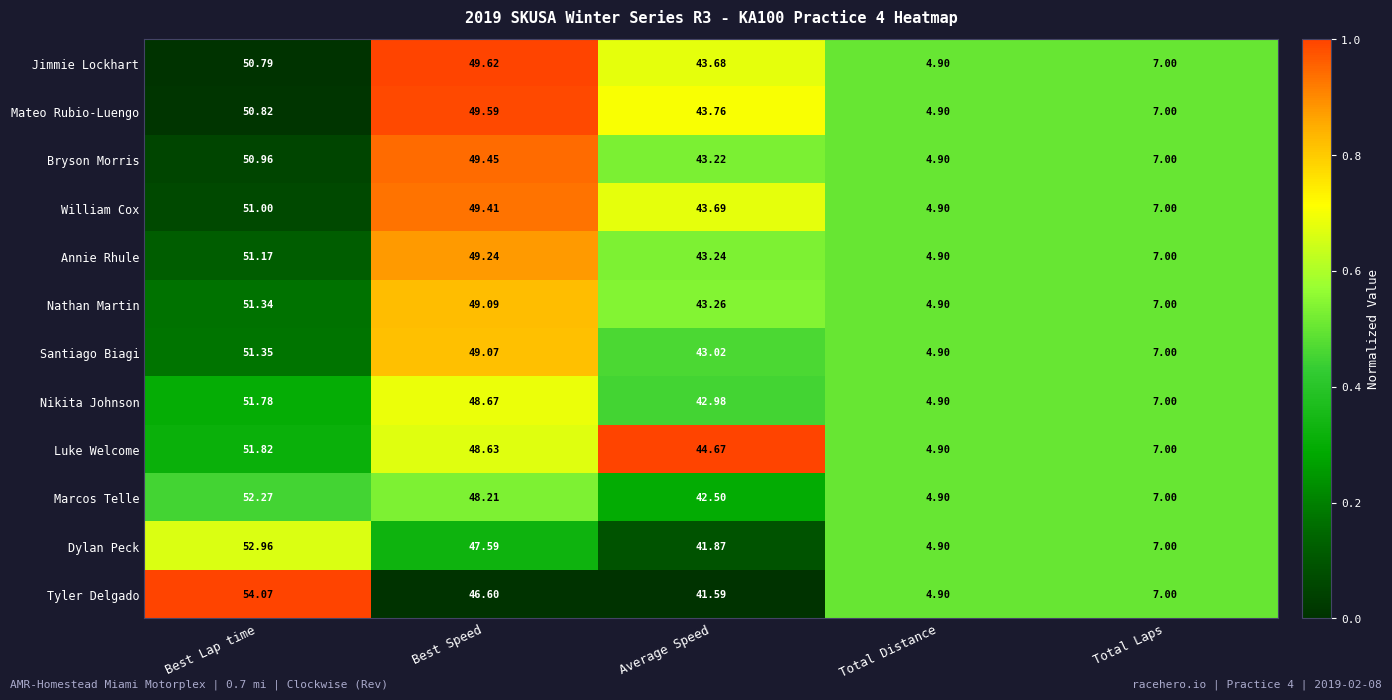

At which label does Bryson Morris first exceed 43?

Best Lap time